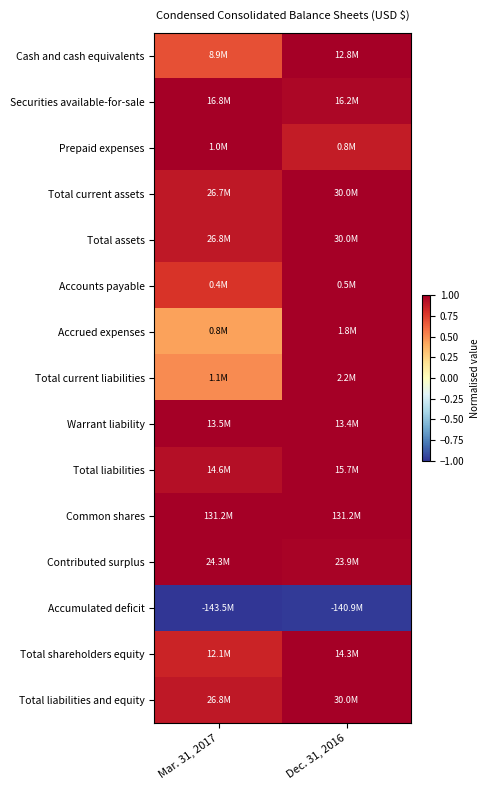

At how many categories does at least one series exceed 0?

2